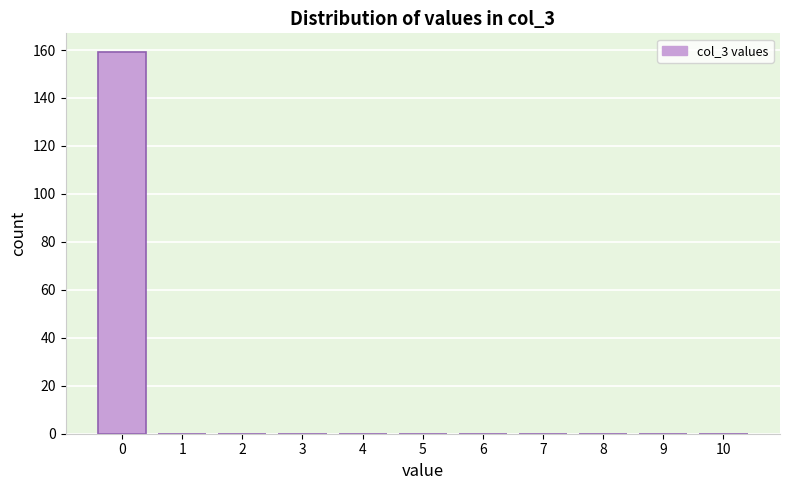

Reading left to right, list every bar in this chart as the range it spans on the x-axis followed by its height. The values are not printed on the chart, so give them approximately, as read against the axis.

-0.5 to 0.5: 160
0.5 to 1.5: 0
1.5 to 2.5: 0
2.5 to 3.5: 0
3.5 to 4.5: 0
4.5 to 5.5: 0
5.5 to 6.5: 0
6.5 to 7.5: 0
7.5 to 8.5: 0
8.5 to 9.5: 0
9.5 to 10.5: 0